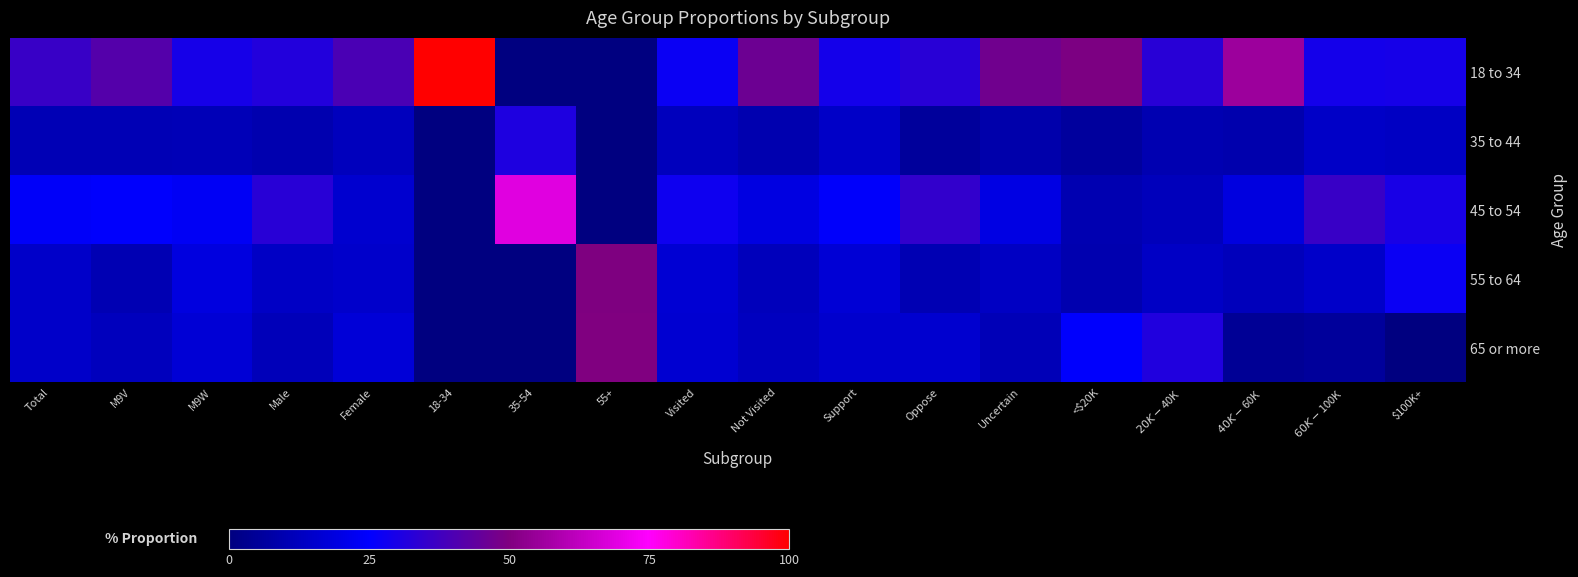

Reading left to right, list all the values displayed in this chart.

18 to 34: Total=0.4	M9V=0.4	M9W=0.3	Male=0.3	Female=0.4	18-34=1.0	35-54=0.0	55+=0.0	Visited=0.3	Not Visited=0.5	Support=0.3	Oppose=0.3	Uncertain=0.5	<$20K=0.5	$20K-$40K=0.3	$40K-$60K=0.6	$60K-$100K=0.3	$100K+=0.3
35 to 44: Total=0.1	M9V=0.1	M9W=0.1	Male=0.1	Female=0.1	18-34=0.0	35-54=0.3	55+=0.0	Visited=0.1	Not Visited=0.1	Support=0.1	Oppose=0.1	Uncertain=0.1	<$20K=0.1	$20K-$40K=0.1	$40K-$60K=0.1	$60K-$100K=0.1	$100K+=0.1
45 to 54: Total=0.2	M9V=0.2	M9W=0.2	Male=0.3	Female=0.2	18-34=0.0	35-54=0.7	55+=0.0	Visited=0.3	Not Visited=0.2	Support=0.2	Oppose=0.3	Uncertain=0.2	<$20K=0.1	$20K-$40K=0.1	$40K-$60K=0.2	$60K-$100K=0.4	$100K+=0.3
55 to 64: Total=0.1	M9V=0.1	M9W=0.2	Male=0.1	Female=0.1	18-34=0.0	35-54=0.0	55+=0.5	Visited=0.2	Not Visited=0.1	Support=0.2	Oppose=0.1	Uncertain=0.1	<$20K=0.1	$20K-$40K=0.1	$40K-$60K=0.1	$60K-$100K=0.1	$100K+=0.3
65 or more: Total=0.1	M9V=0.1	M9W=0.2	Male=0.1	Female=0.2	18-34=0.0	35-54=0.0	55+=0.5	Visited=0.2	Not Visited=0.1	Support=0.2	Oppose=0.2	Uncertain=0.1	<$20K=0.2	$20K-$40K=0.3	$40K-$60K=0.0	$60K-$100K=0.1	$100K+=0.0